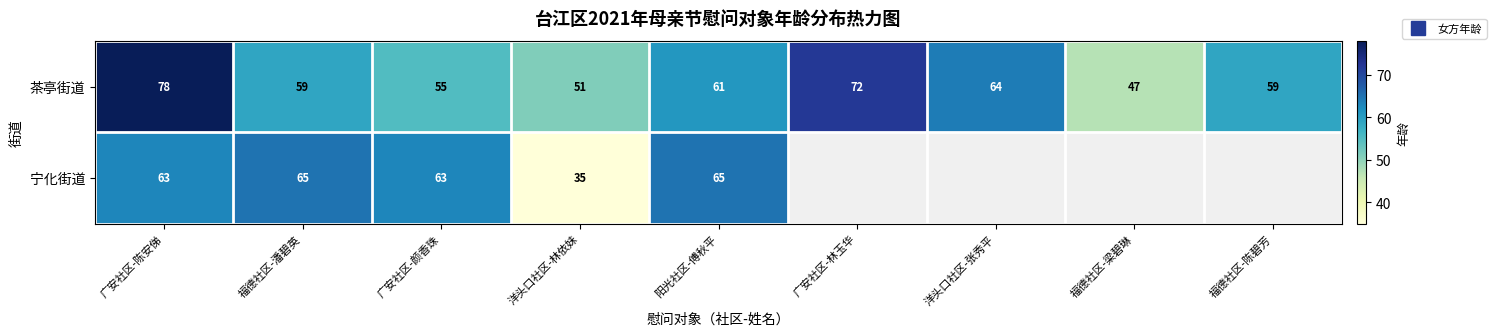

Where is 茶亭街道 nearest to the value 62?

阳光社区-傅秋平